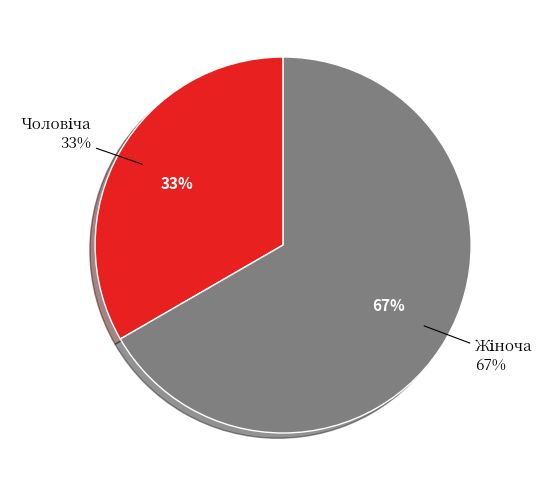

What is the majority slice?

Жіноча